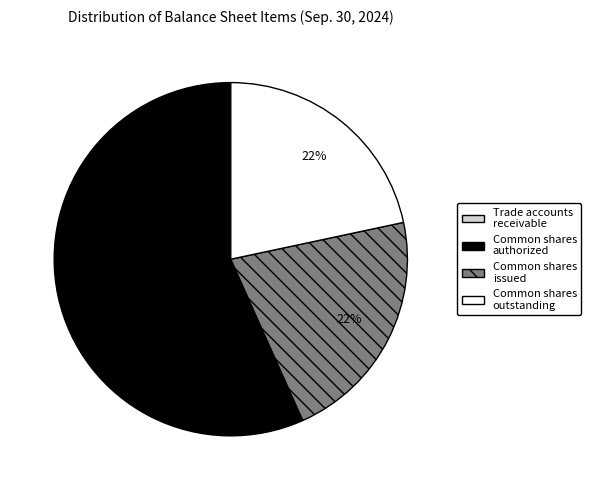

Combined, do Common shares issued and Common shares outstanding account for over 50%?

No